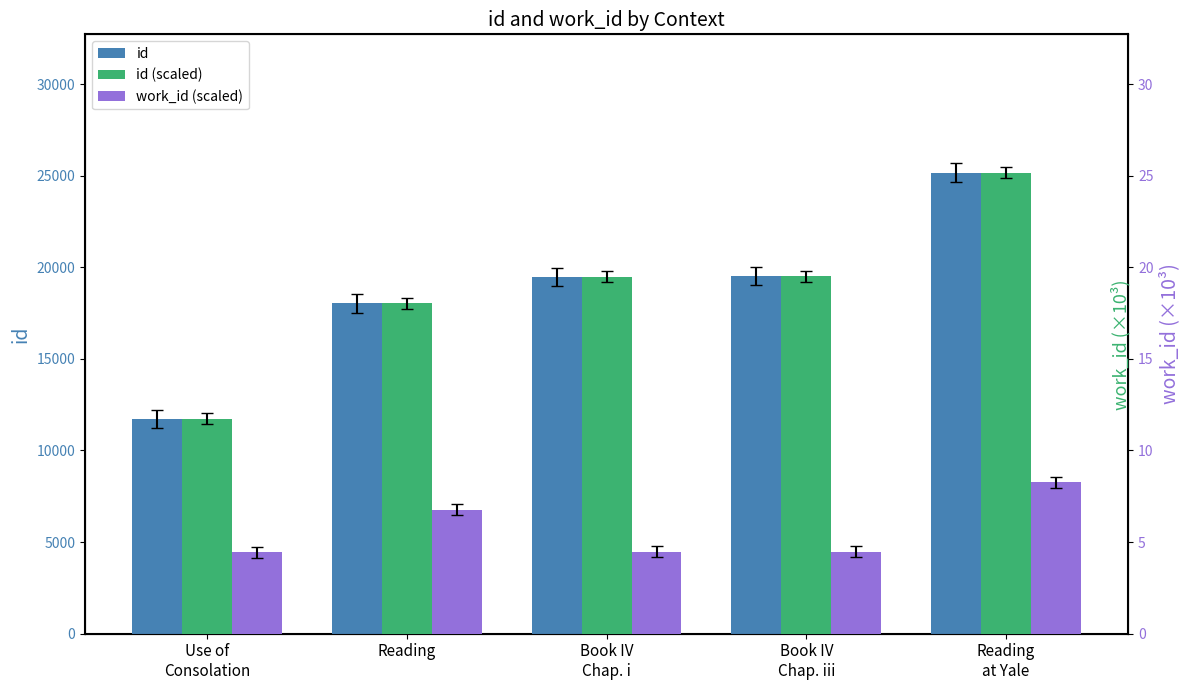

Which has a higher value, Reading or Book IV
Chap. i?

Book IV
Chap. i